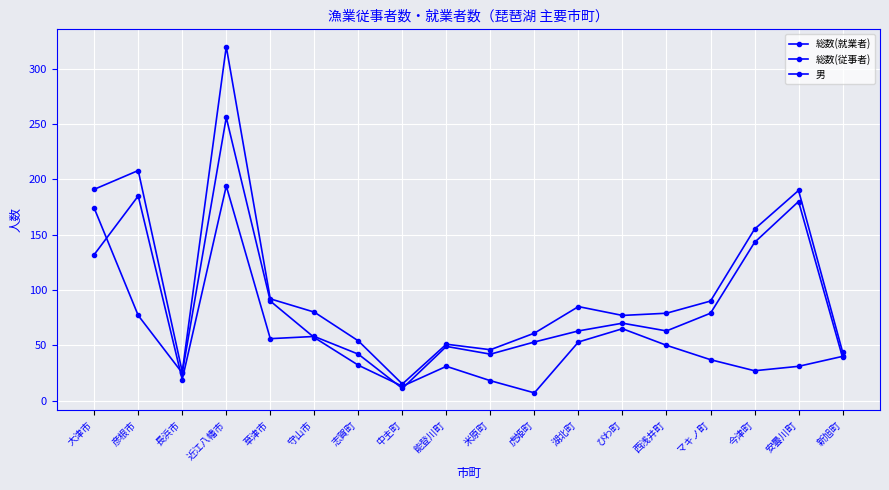

Count the number of categories in the chart.

18